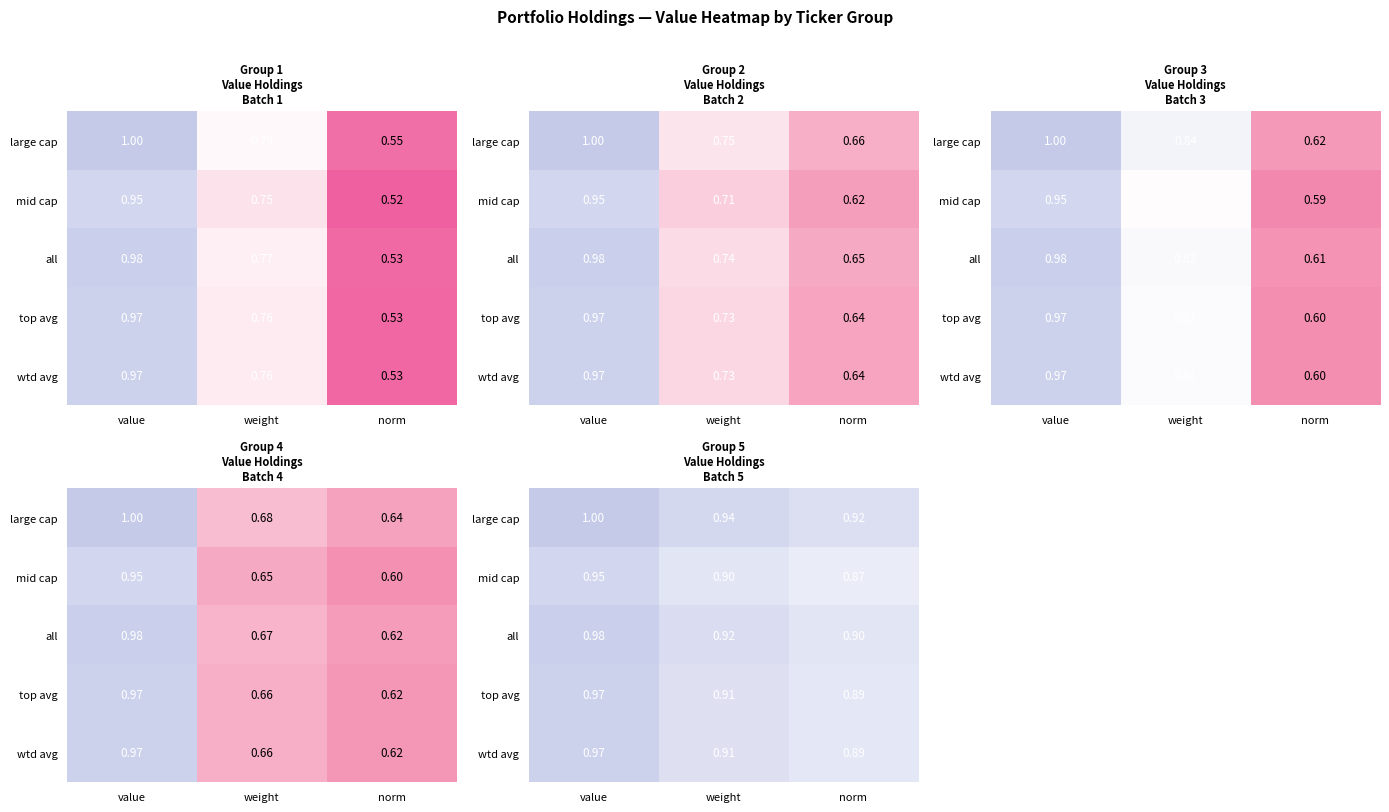

What is the maximum value shown in the chart?

1.0